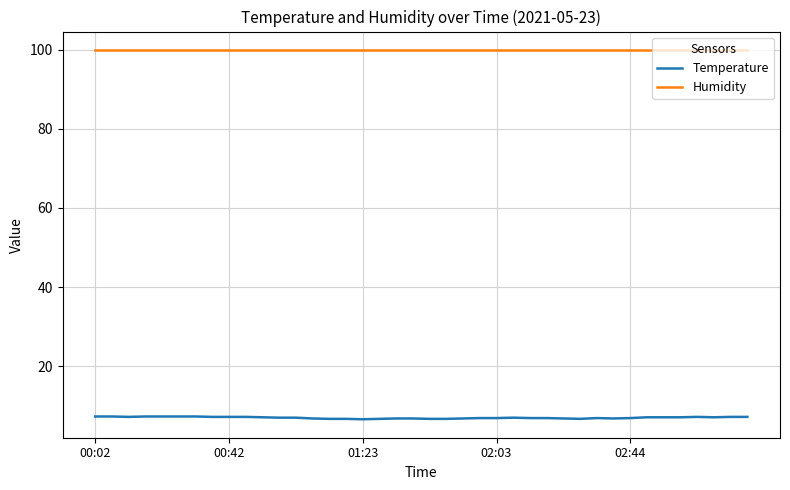

Rank the series by their average value, from highest to lowest.

Humidity, Temperature